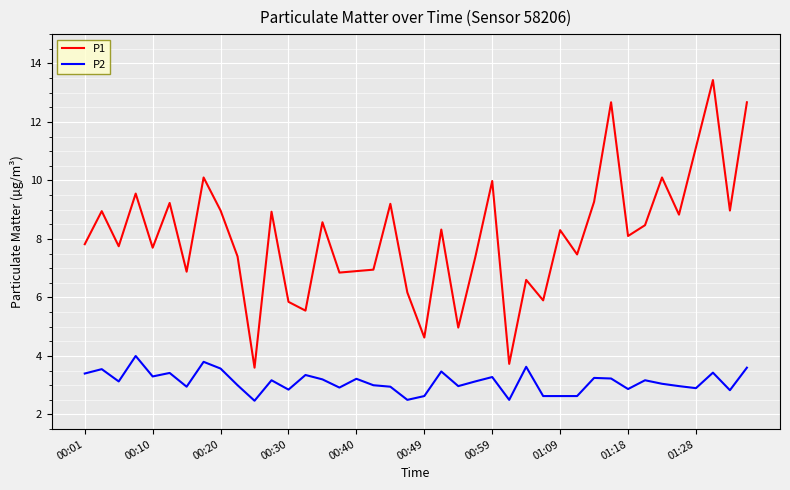

True or false: P2 and P1 cross at least once.

False